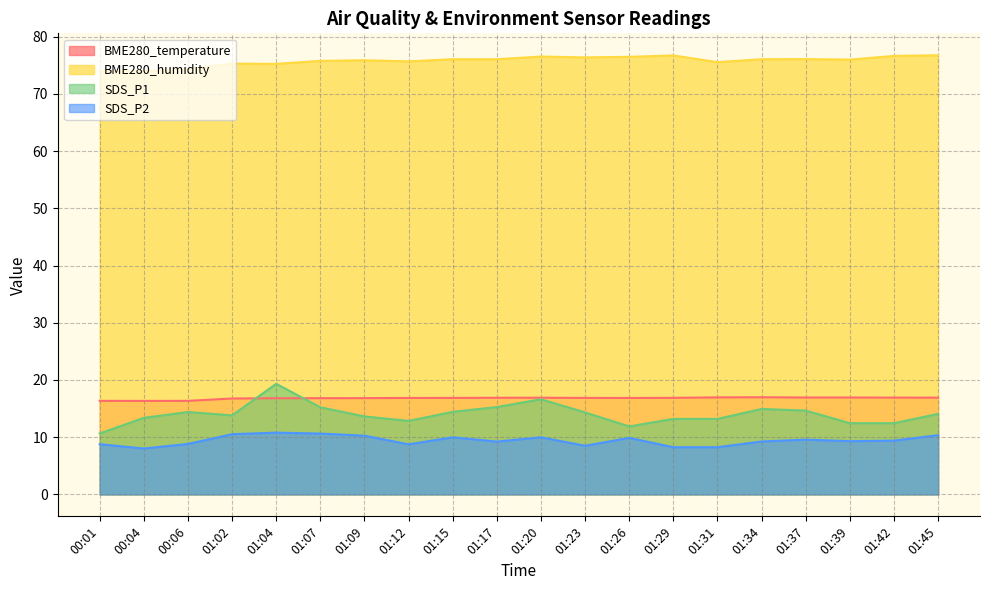

What is the average value of the BME280_humidity series?

75.8